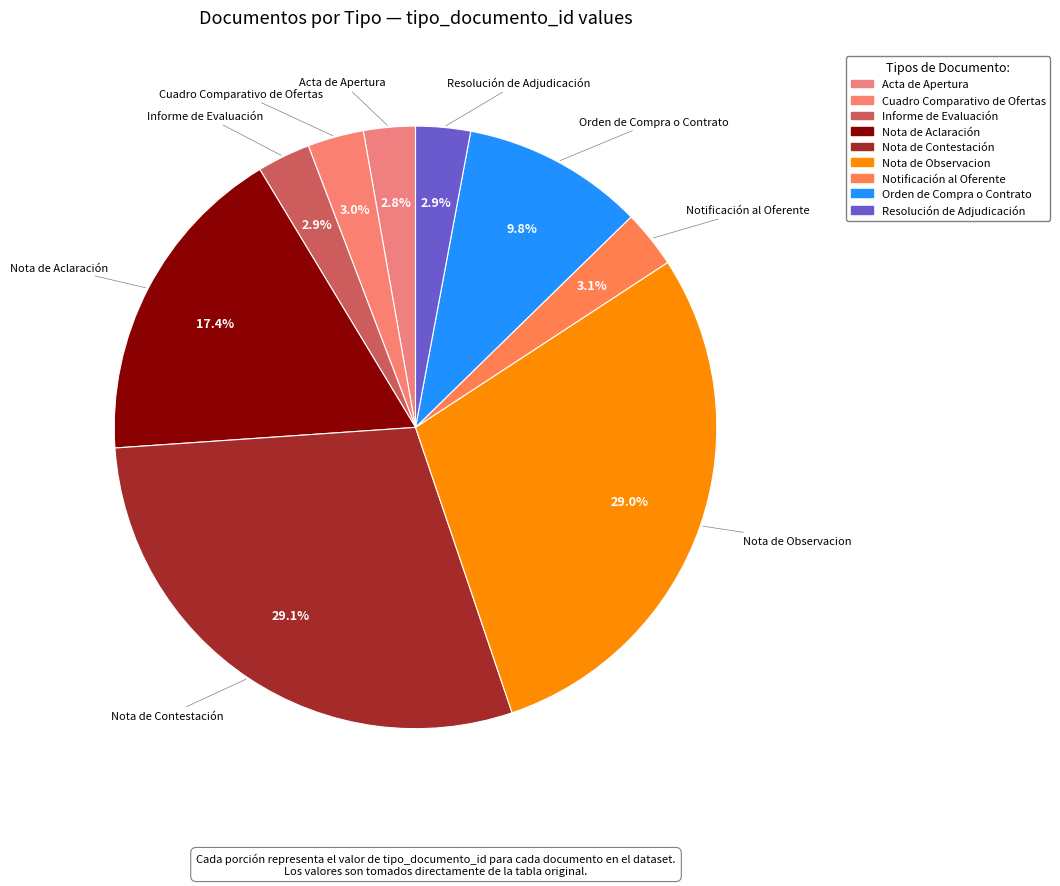

What is the total percentage of Acta de Apertura and Nota de Contestación?

31.9%